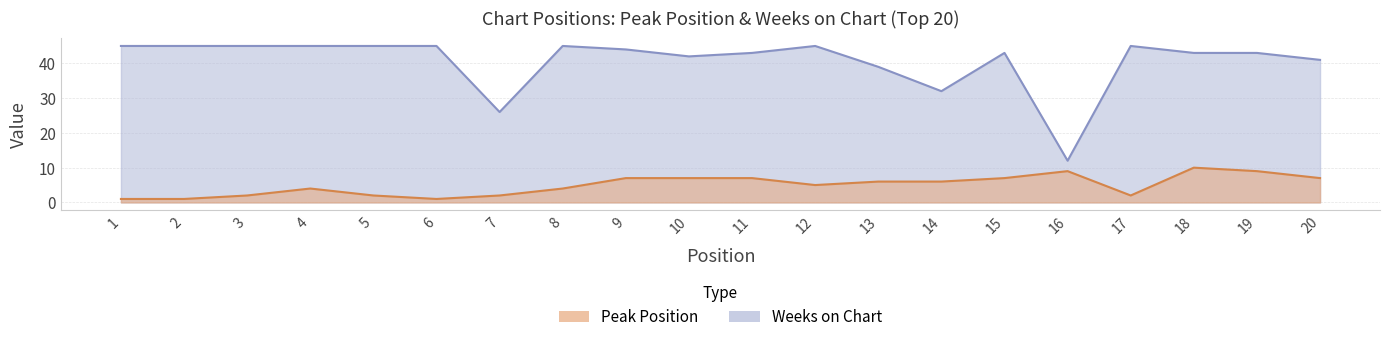

At which category is the sum across all series the highest?

18